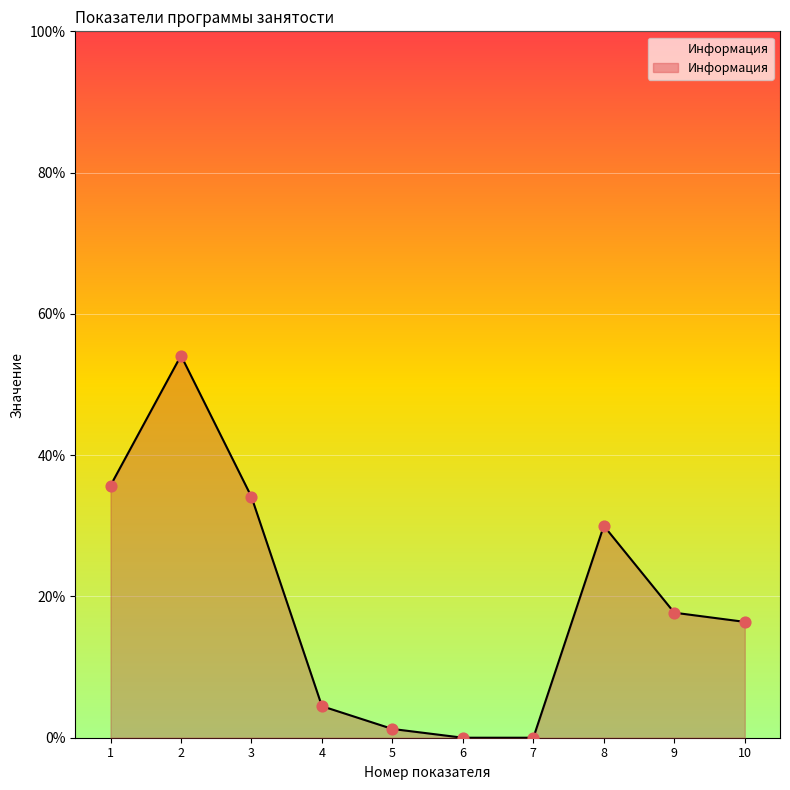

What is the change in value from 7 to 8?

+30.0